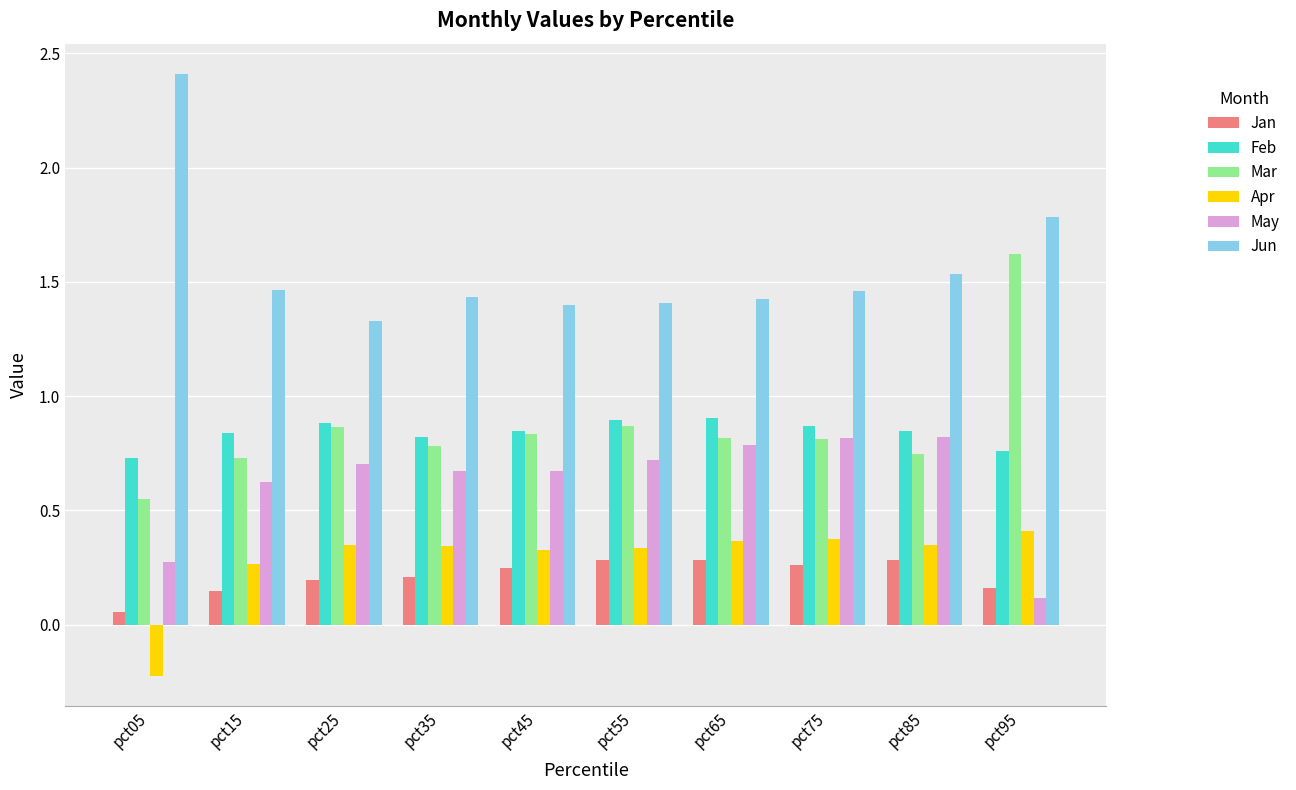

What is the total value across all series at pct25?

4.3